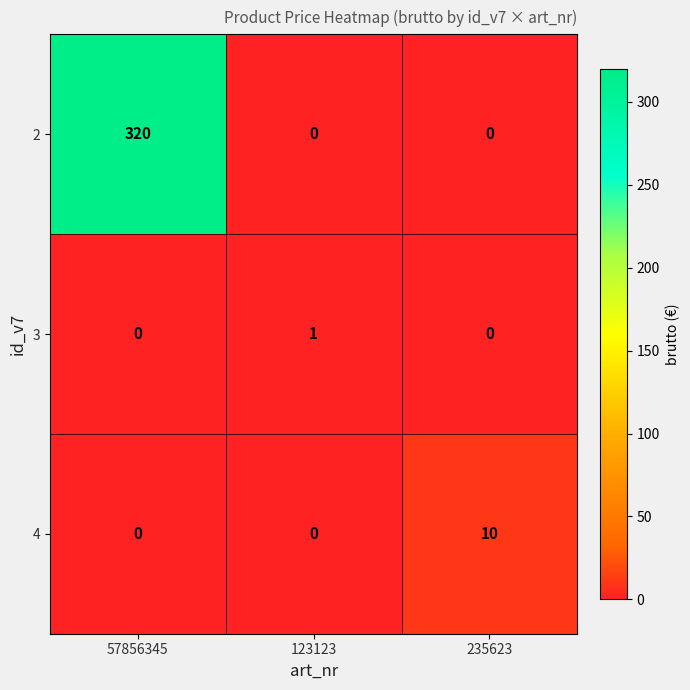

The 2 series shows 156 at 123123. True or false?

False